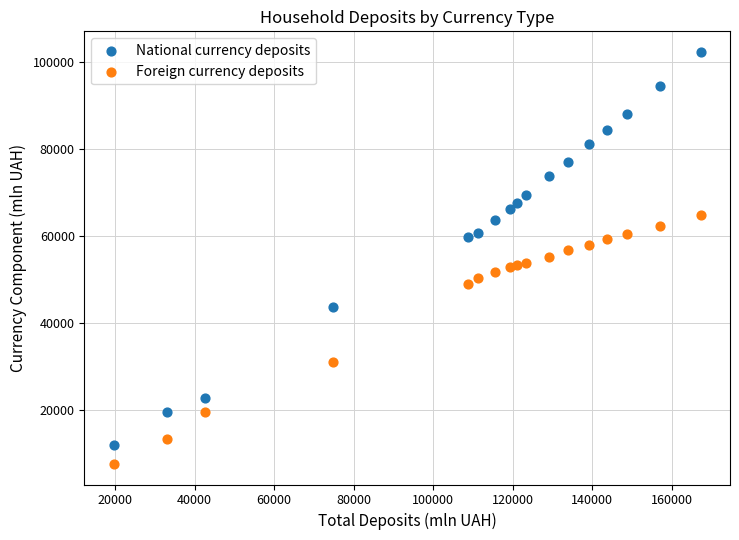

Which series has the largest Y range (max minus min)?

National currency deposits